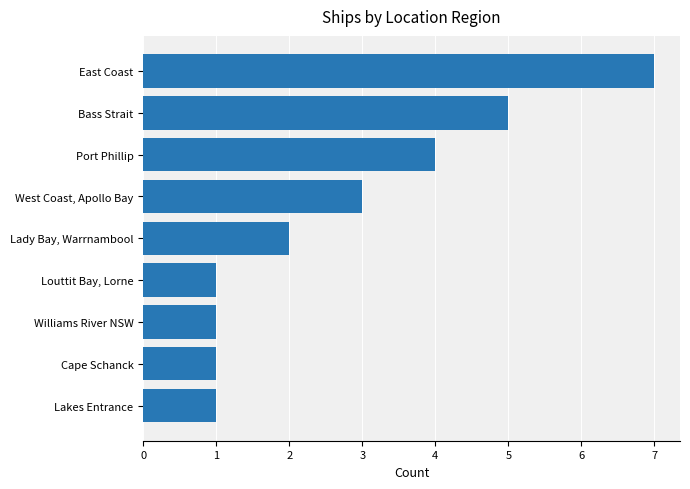

The chart shows a value of 7 at Bass Strait. True or false?

False